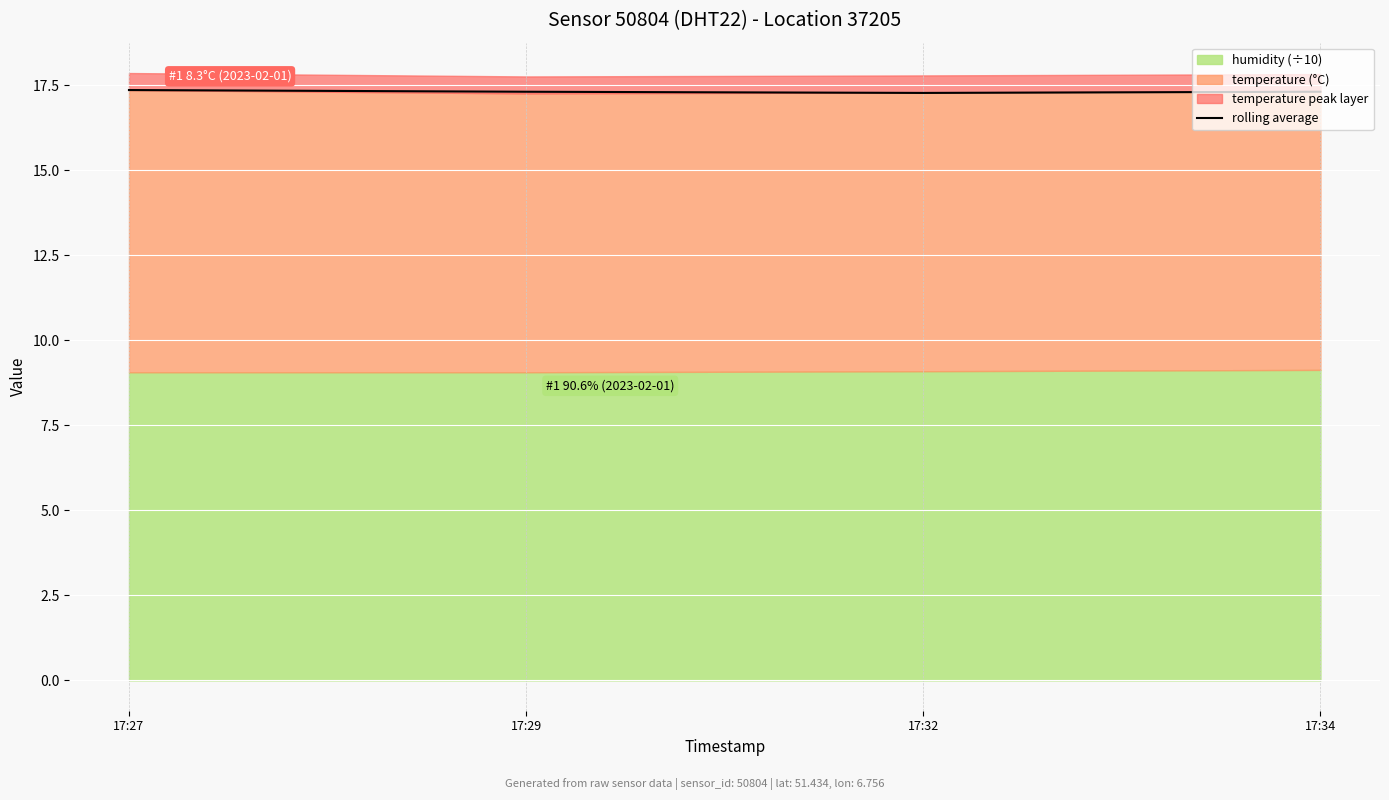

What is the average value?

17.3